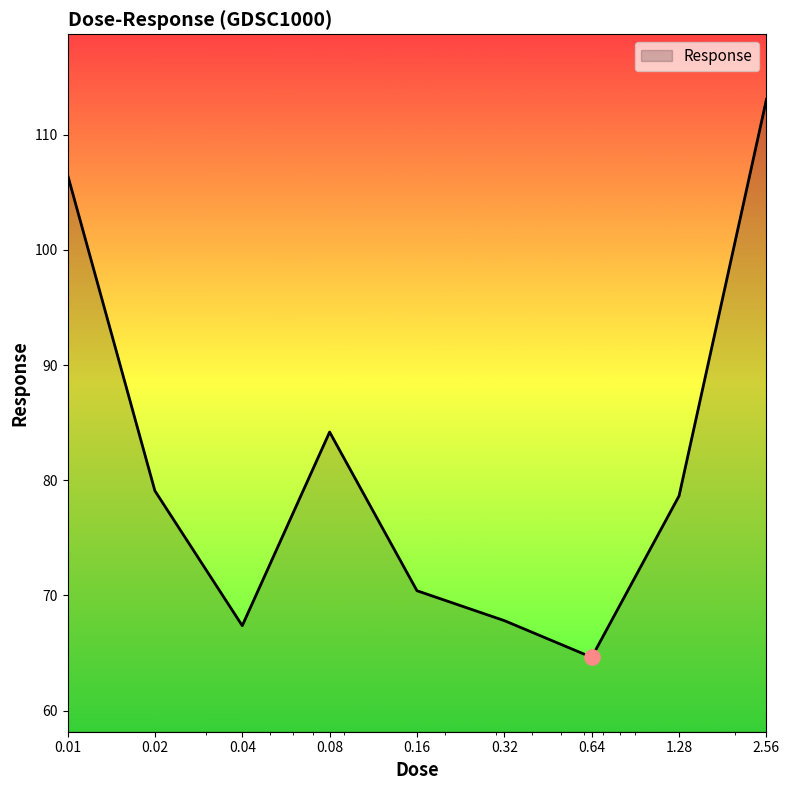

What is the maximum value shown in the chart?

113.1